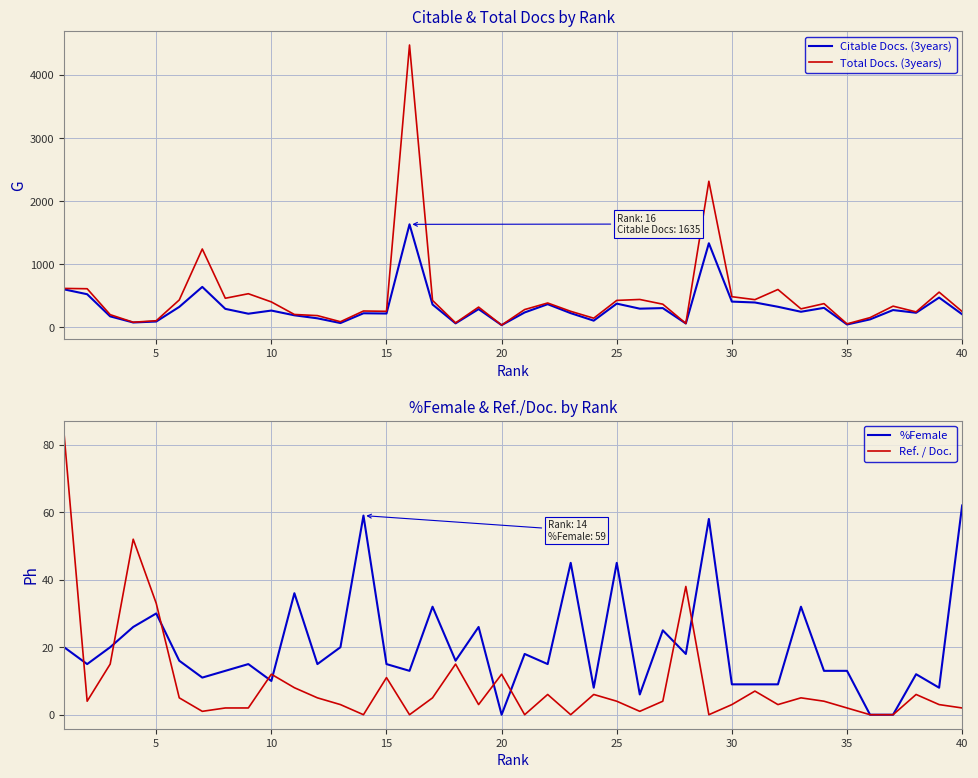

The value of %Female at 20 is 0. True or false?

True